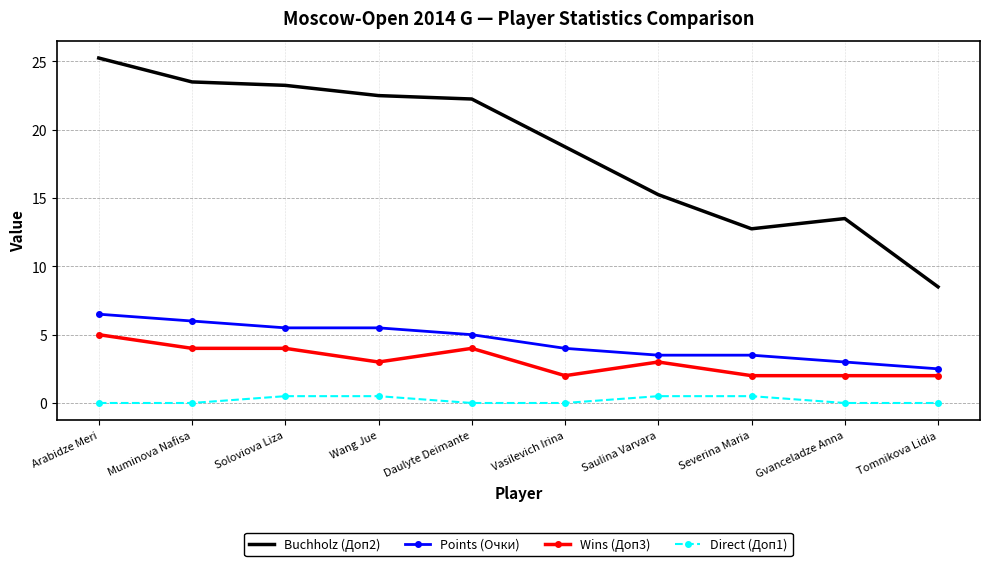

At which label does Buchholz (Доп2) reach its peak?

Arabidze Meri